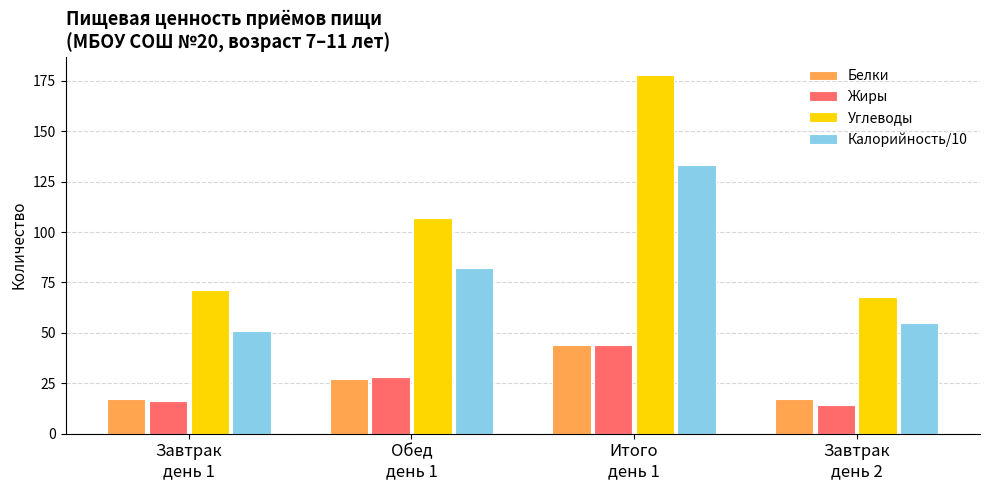

Which series has the widest spread of values?

Углеводы